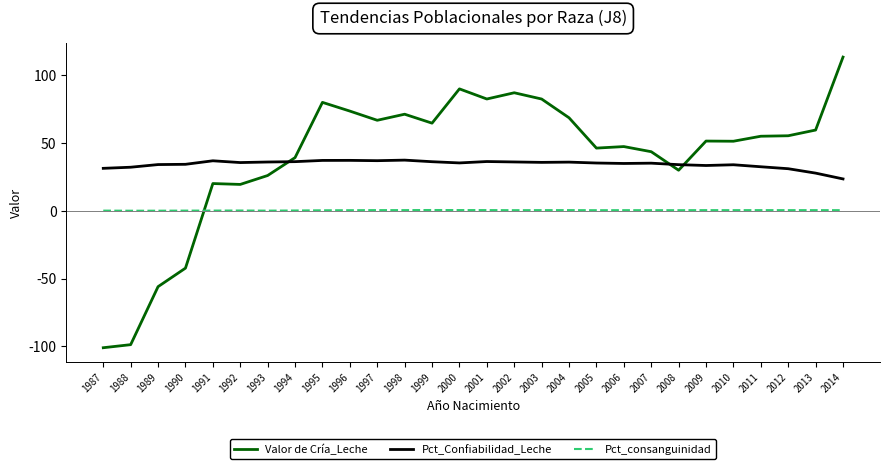

The value of Pct_Confiabilidad_Leche at 2004 is 36.0. True or false?

True